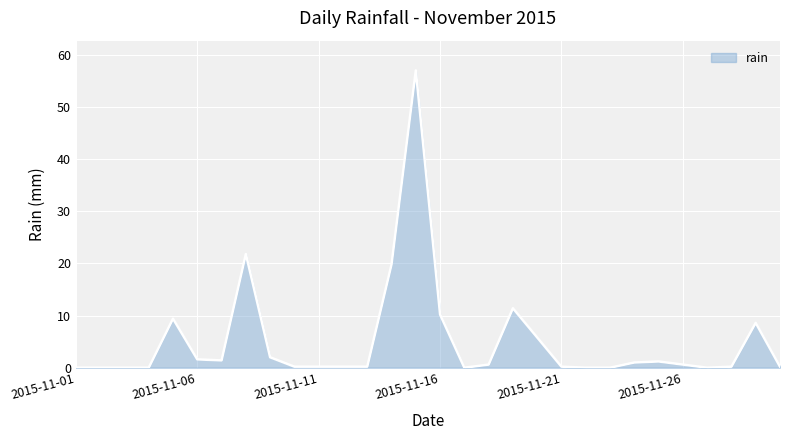

What is the greatest value displayed?

57.0